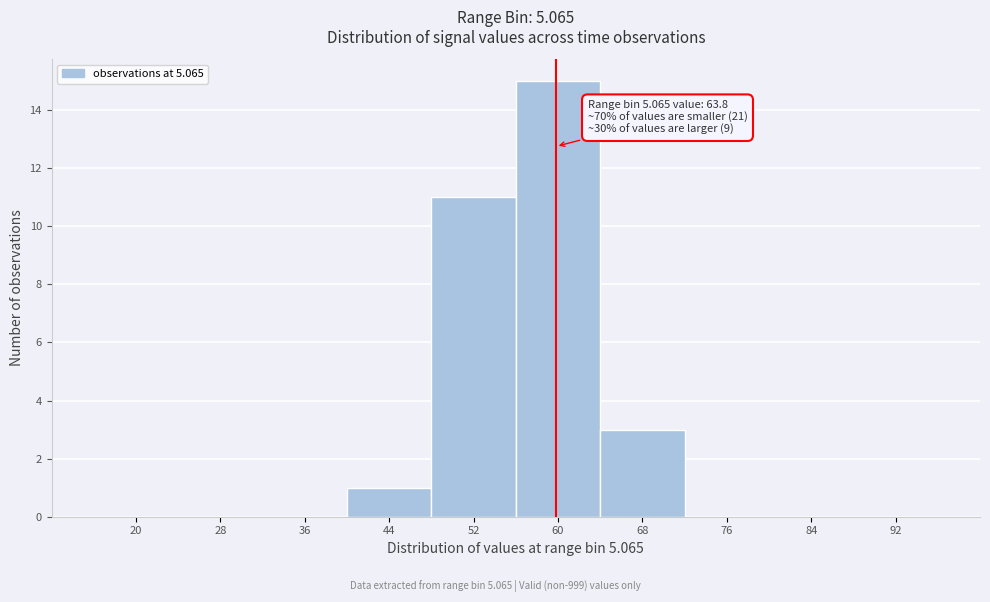

Reading right to left, list all the values displayed in this chart.

92=0	84=0	76=0	68=3	60=15	52=11	44=1	36=0	28=0	20=0